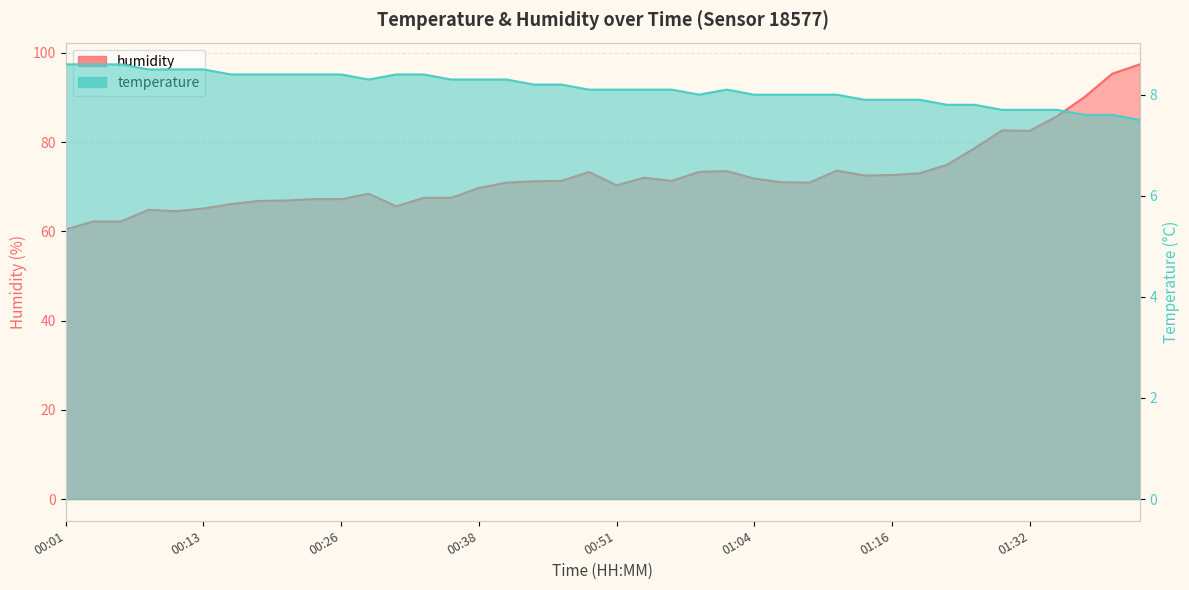

The temperature series shows 13.7 at 01:13. True or false?

False